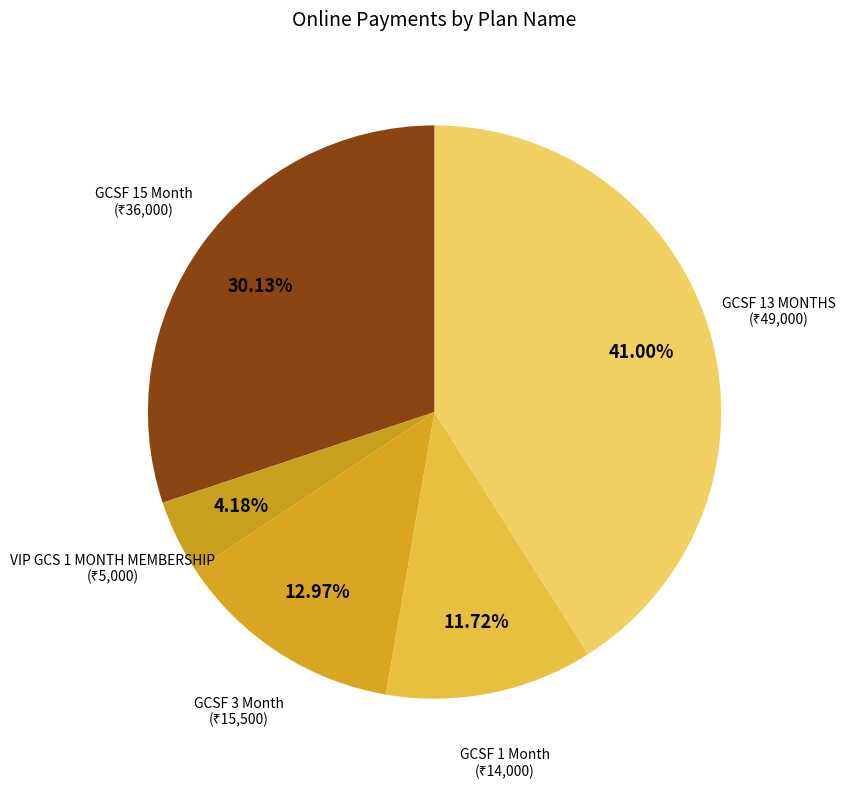

How many slices are in this pie chart?

5